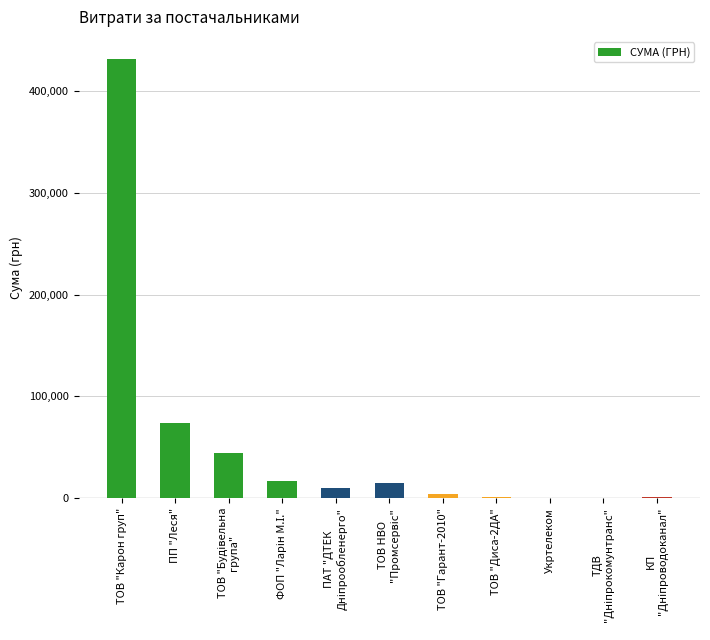

Are the bars grouped side by side (vs. stacked)?

No